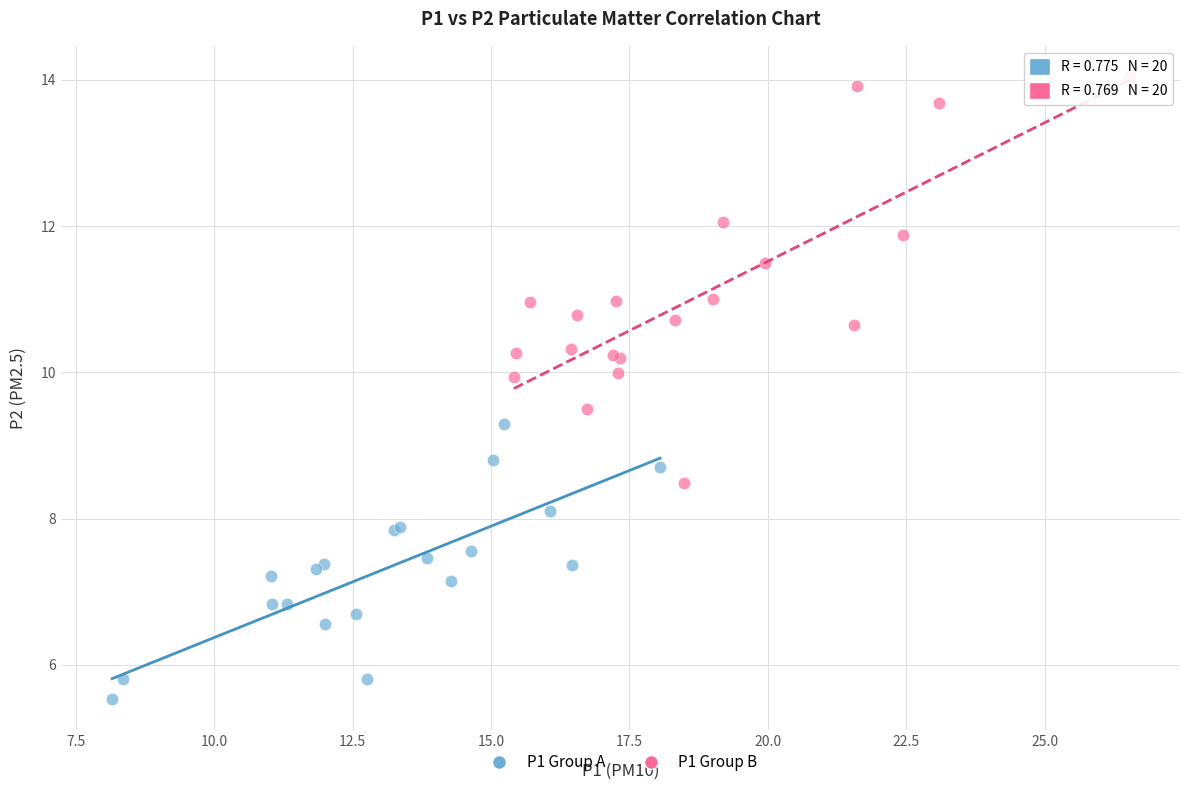

Which series contains the highest Y value?

P1 Group B